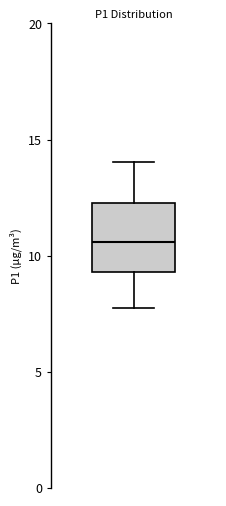

Read this box plot against the y-axis: the position of the median line, the range covered by the box, and the ends of both whiskers. The values are not printed on the chart, so give them approximately, as read against the axis.

median 10.5, box 9.5 to 12.5, whiskers 8.0 to 14.0